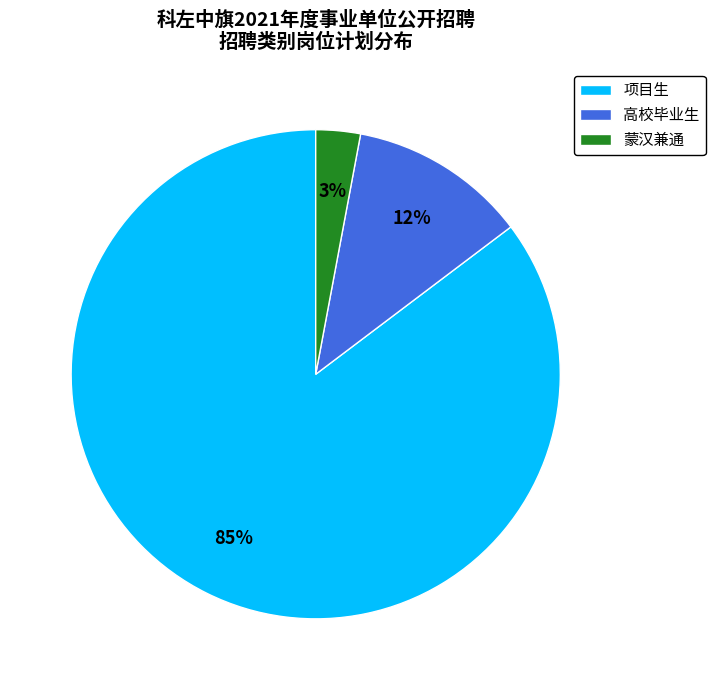

Which has a higher value, 蒙汉兼通 or 高校毕业生?

高校毕业生